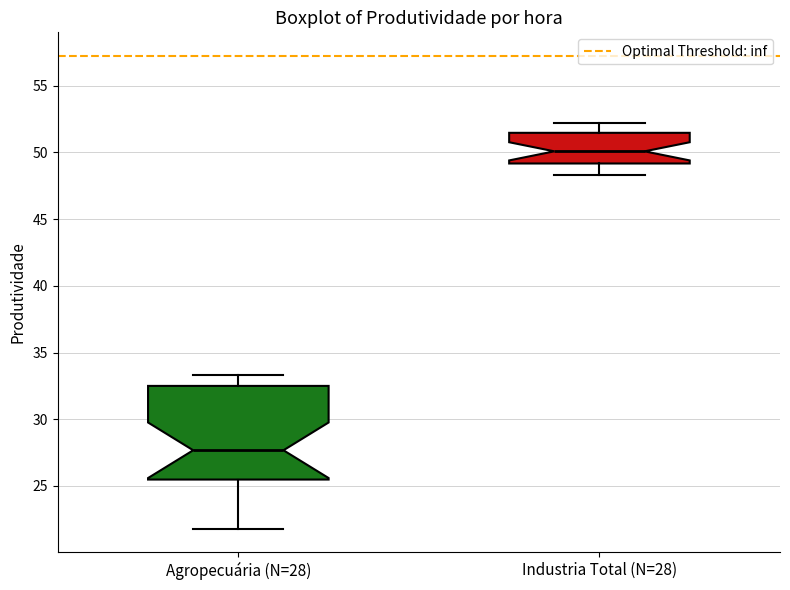

Comparing the boxes themselves (not the whiskers), which one is the tallest?

Agropecuária (N=28)